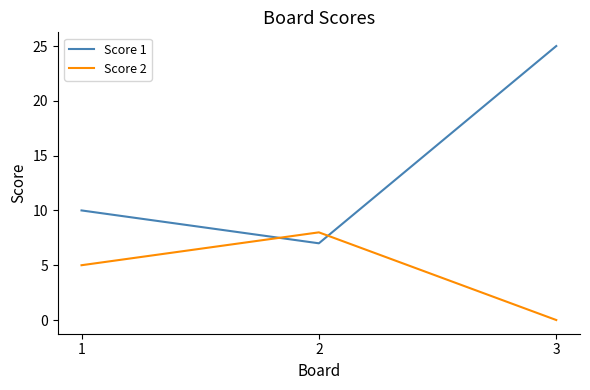

The value of Score 2 at 2 is 3. True or false?

False